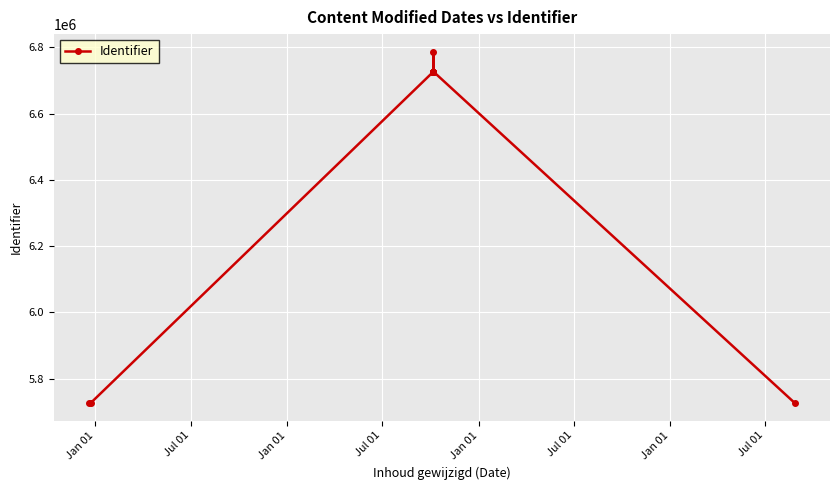

What is the sum of all values?

77784305